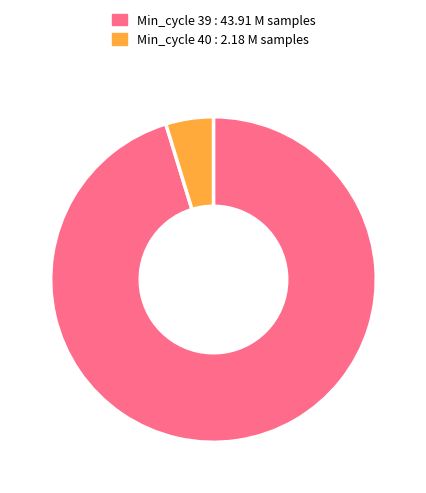

Rank the categories by value from lowest to highest.

Min_cycle 40 : 2.18 M samples, Min_cycle 39 : 43.91 M samples